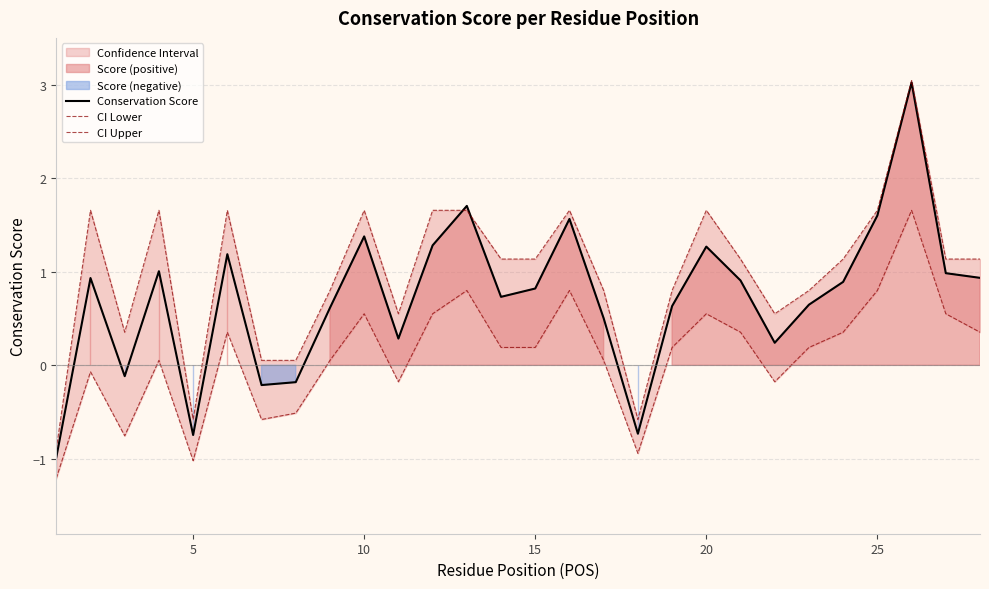

The value of Conservation Score at 20 is 1.3. True or false?

True